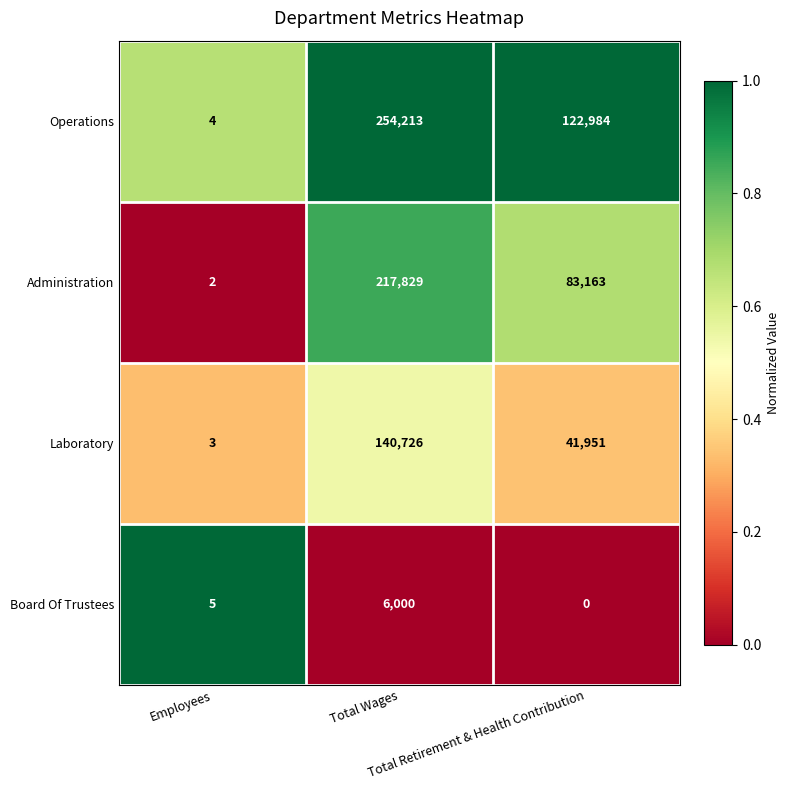

Rank the series at Employees from lowest to highest value.

Administration, Laboratory, Operations, Board Of Trustees